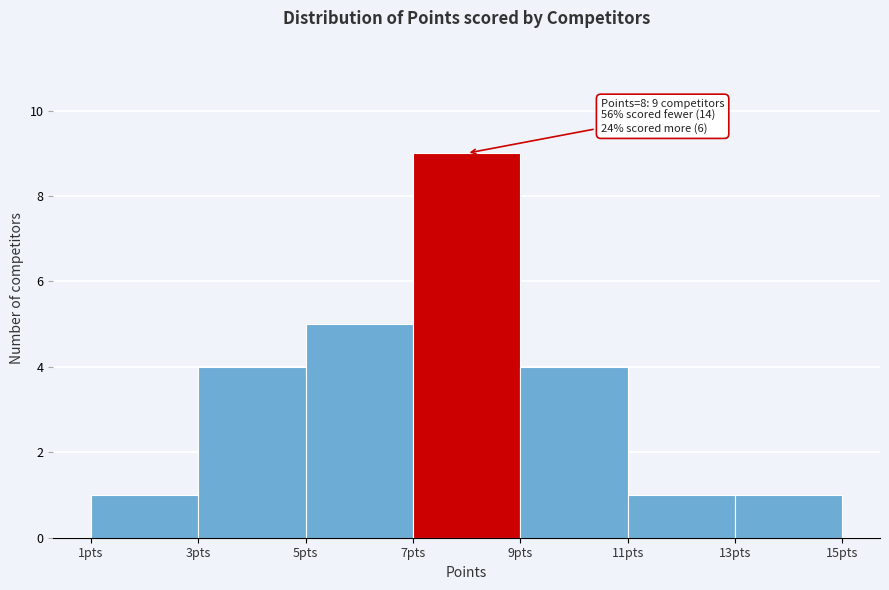

Which range on the x-axis has the tallest bar?

7 to 9